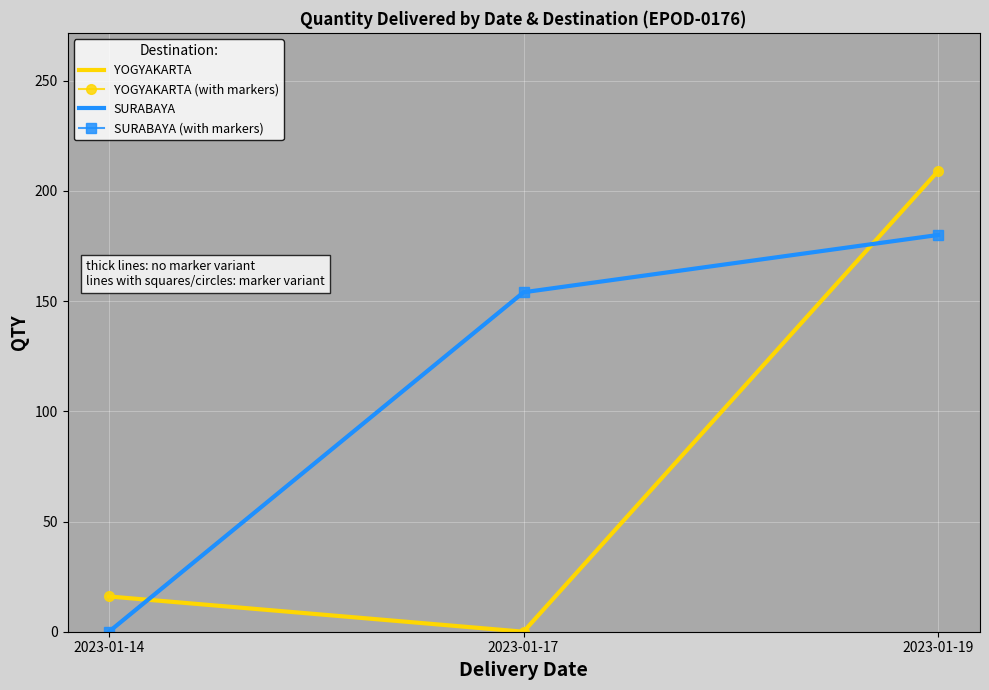

Reading left to right, extract all data points from this chart.

YOGYAKARTA: 16	0	209
YOGYAKARTA (with markers): 16	0	209
SURABAYA: 0	154	180
SURABAYA (with markers): 0	154	180